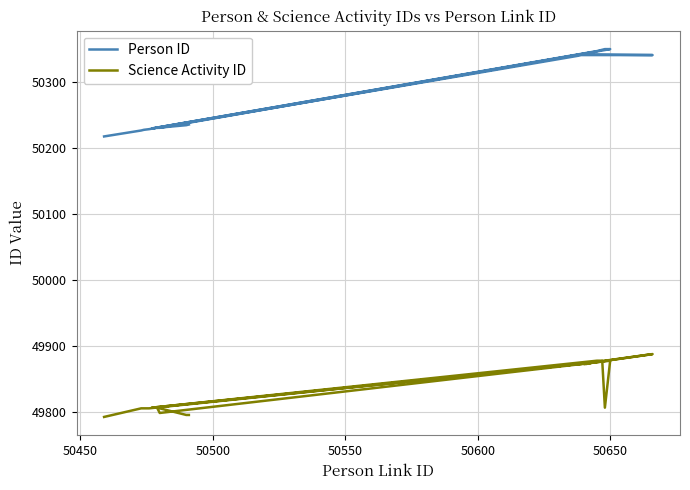

Which series has the widest spread of values?

Person ID